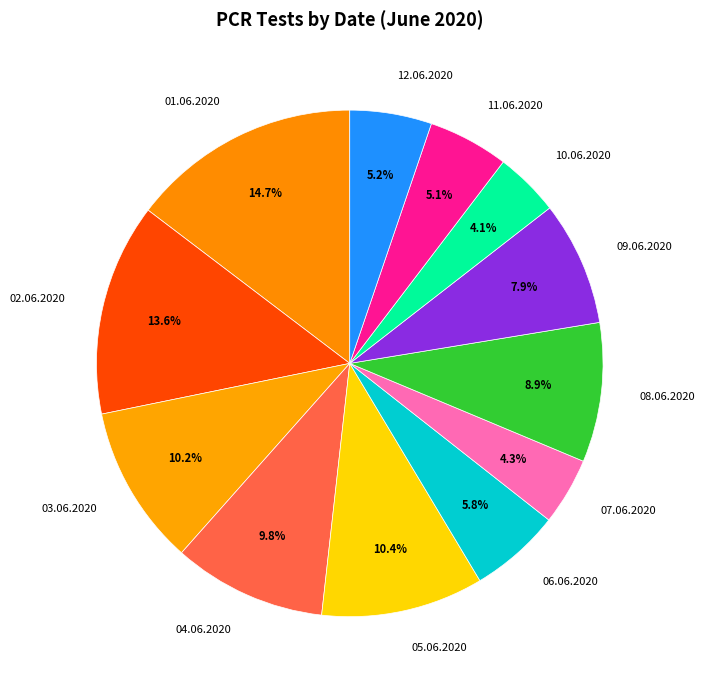

Between 10.06.2020 and 01.06.2020, which is larger?

01.06.2020